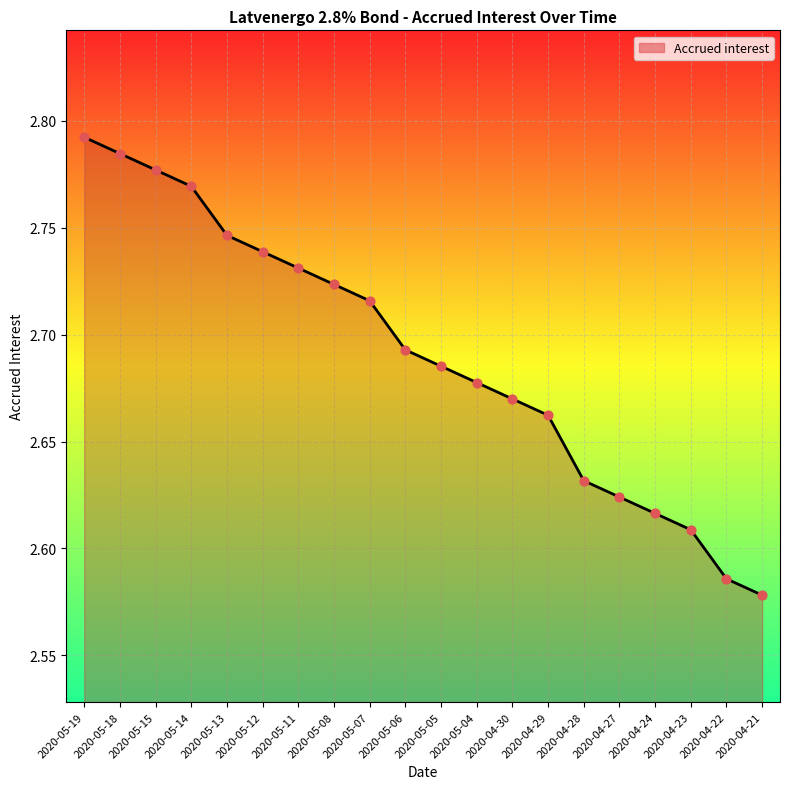

Approximately how many times larger is the value at 2020-05-11 compared to 2020-04-21?

1.1